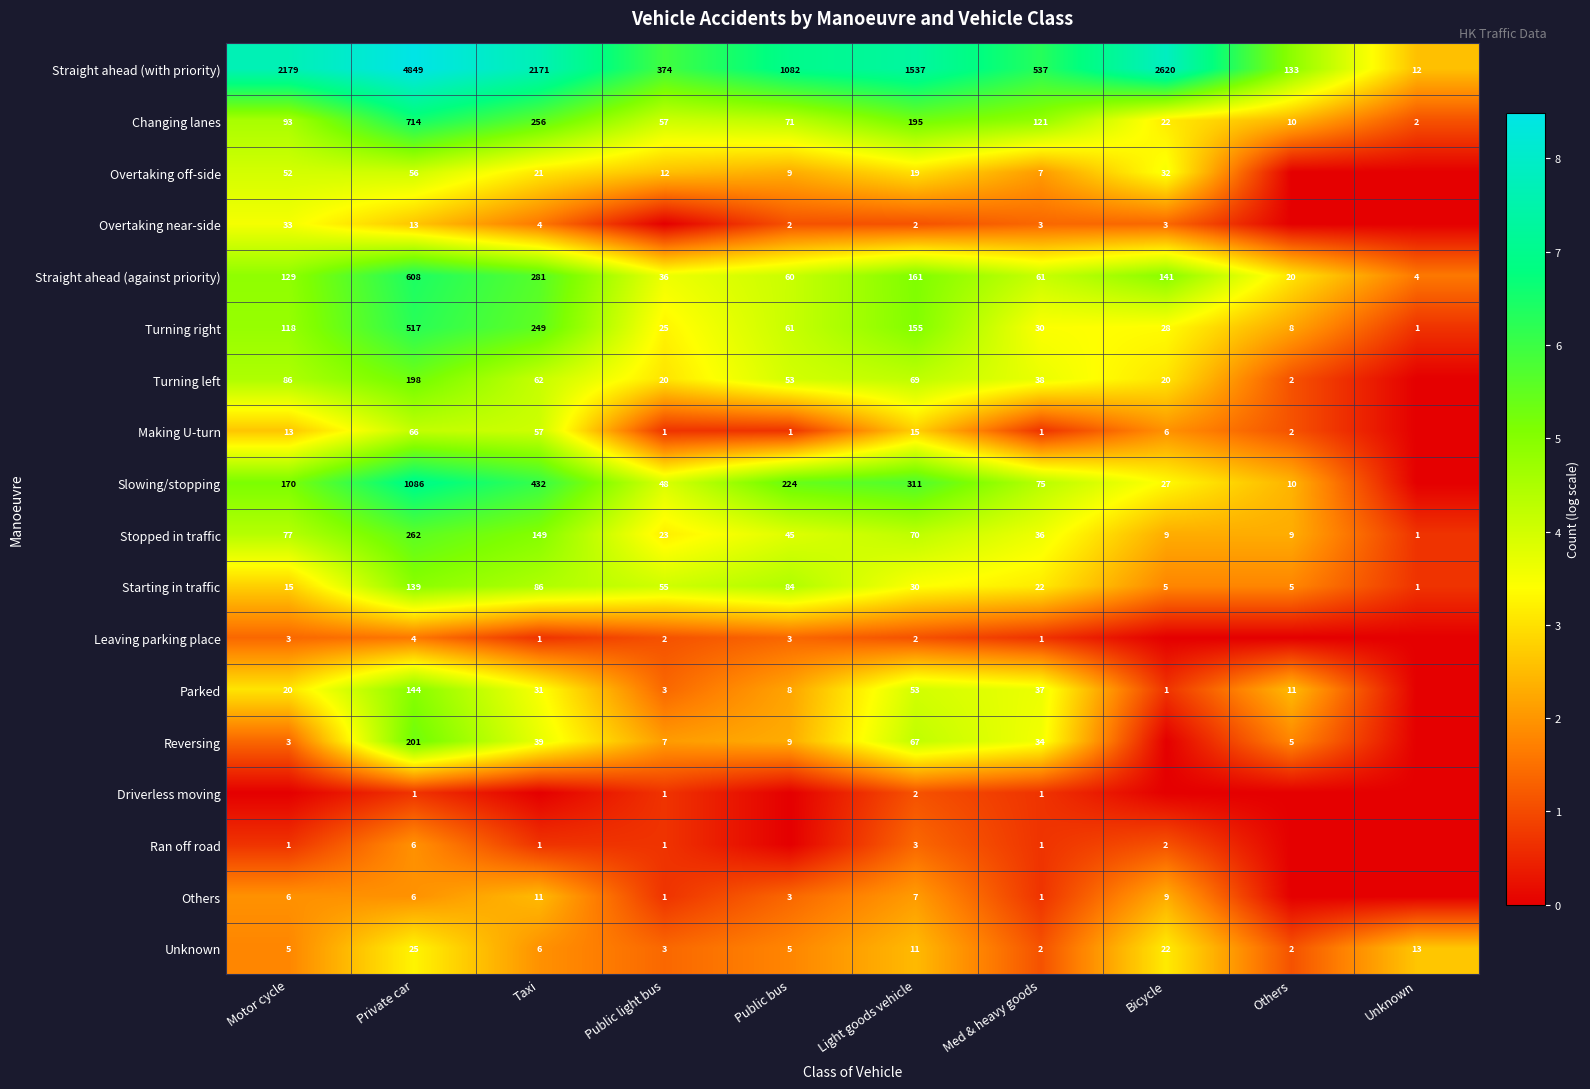

At which category is the sum across all series the highest?

Private car